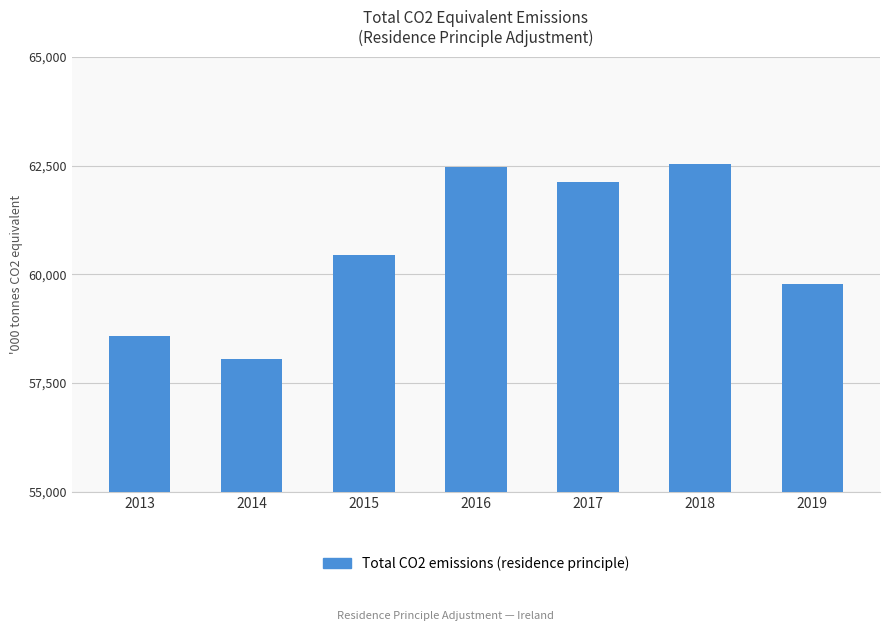

Between 2017 and 2016, which is larger?

2016